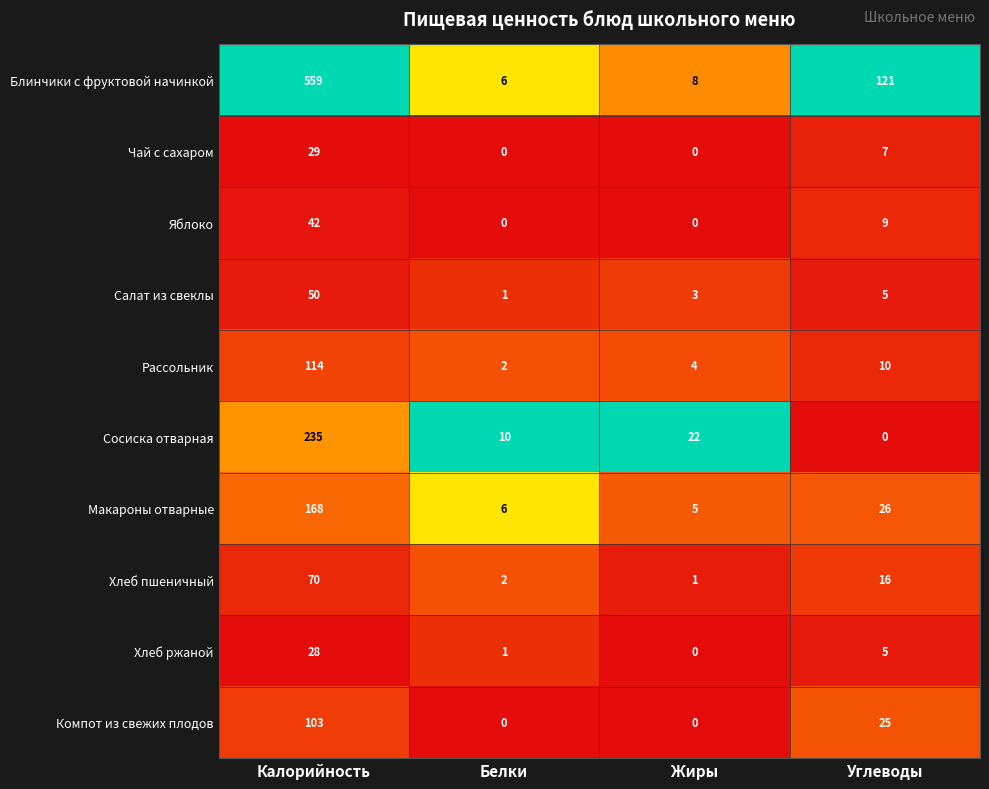

What is the average value of the Компот из свежих плодов series?

32